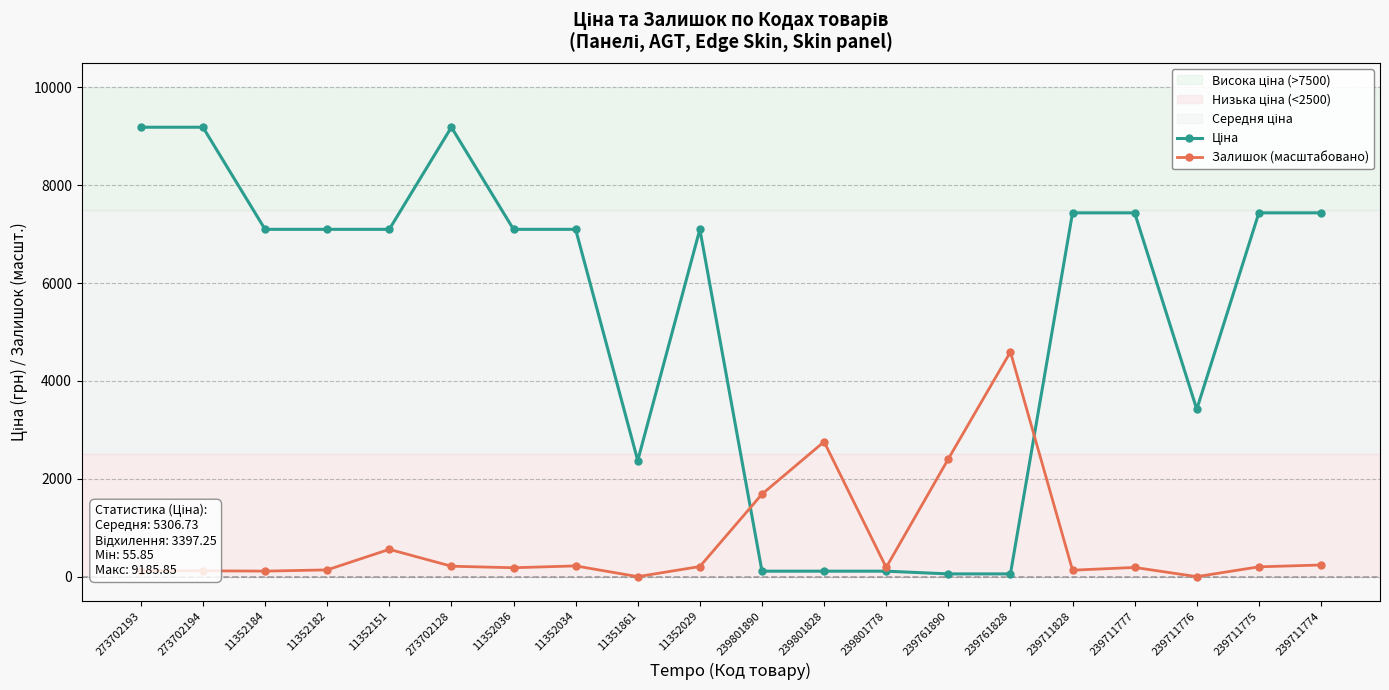

Is it true that Залишок (масштабовано) equals 206.8 at 11352029?

True